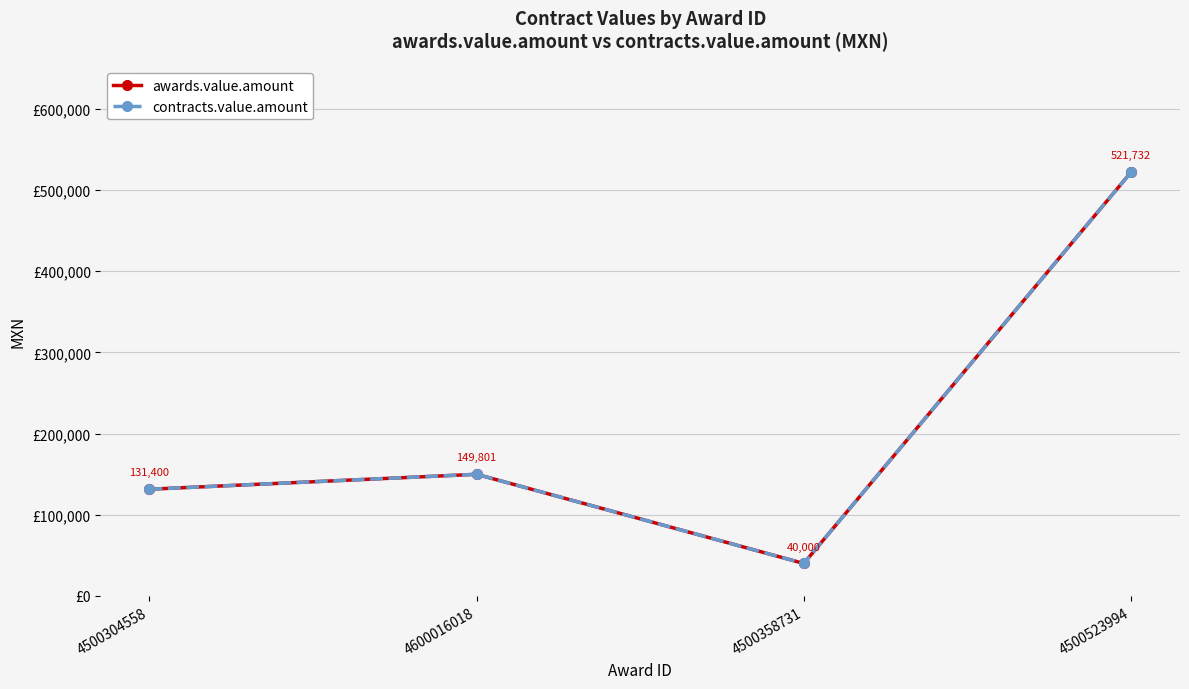

Which category has the lowest value across all series?

4500358731